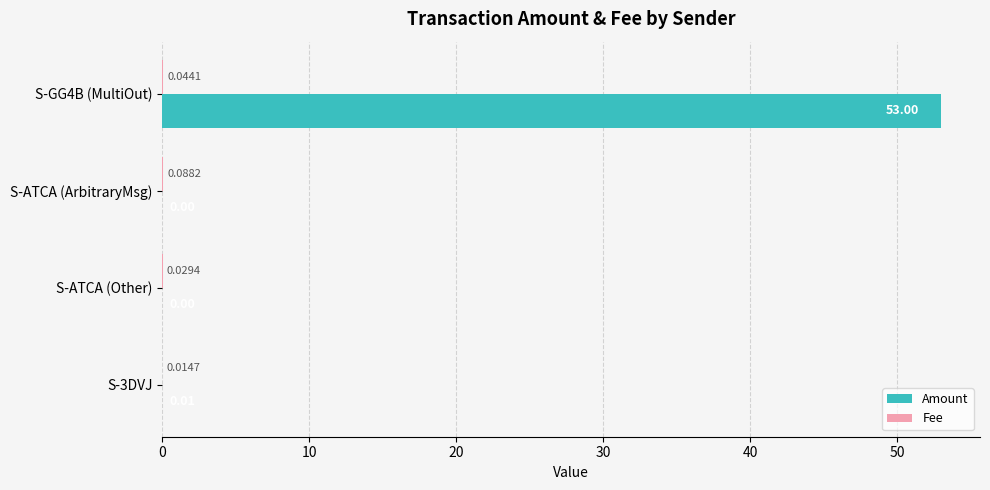

What is the highest value of the Amount series?

53.0